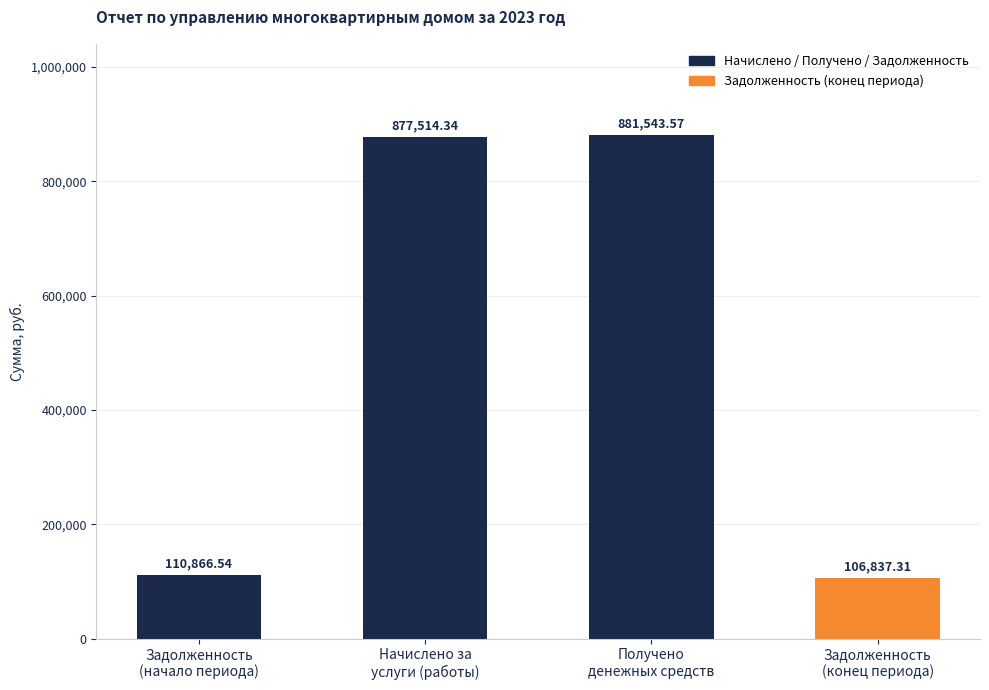

What is the greatest value displayed?

881543.6